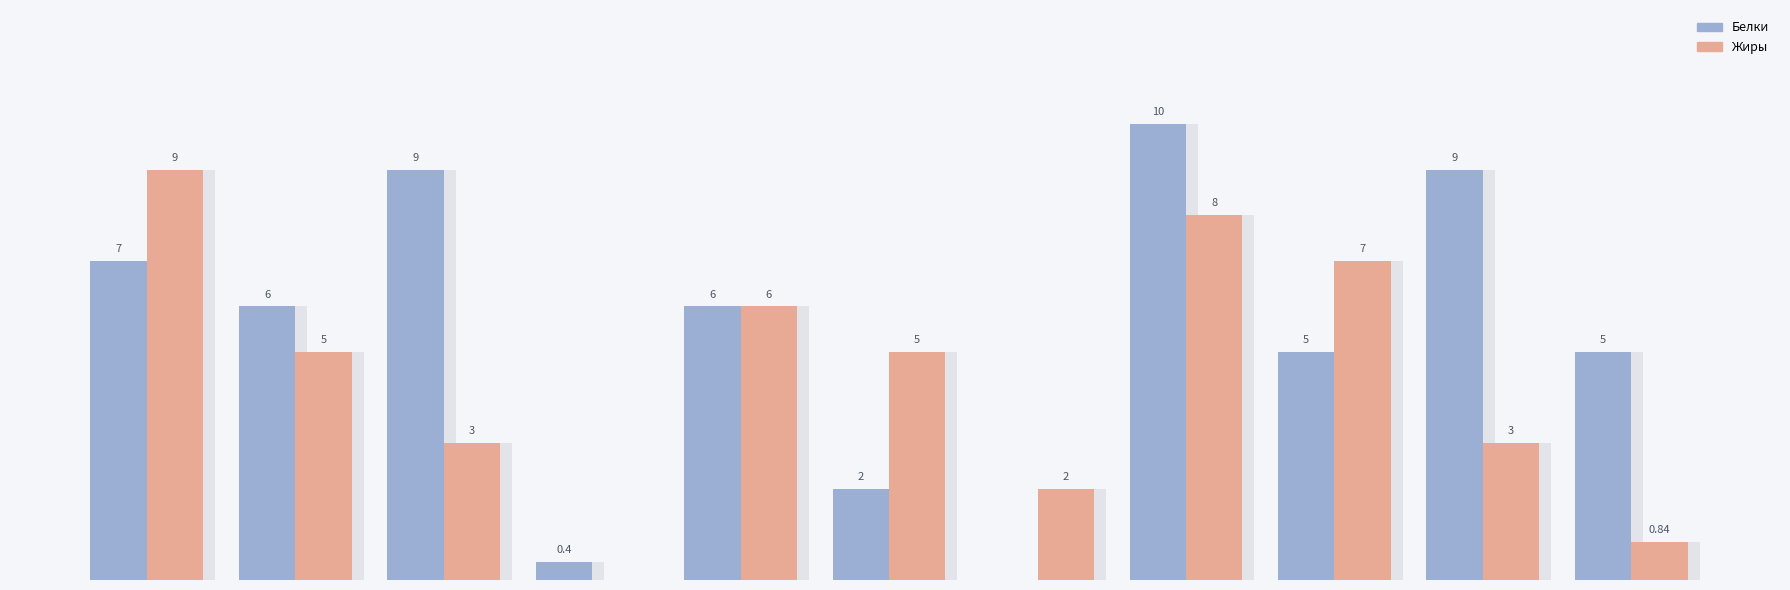

The Белки series shows 0.9 at 5. True or false?

False